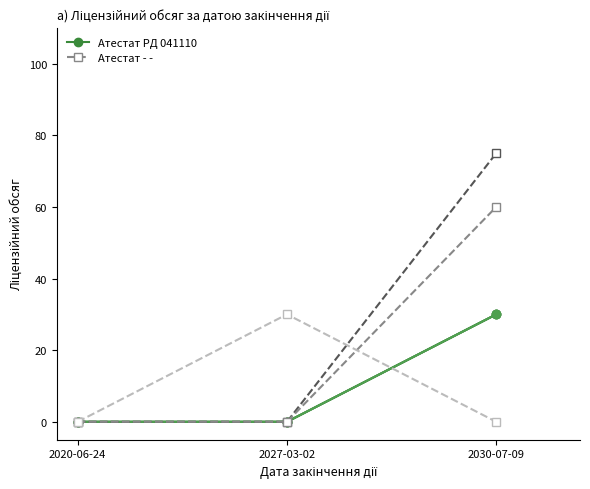

Does the chart display data point markers on the line(s)?

Yes